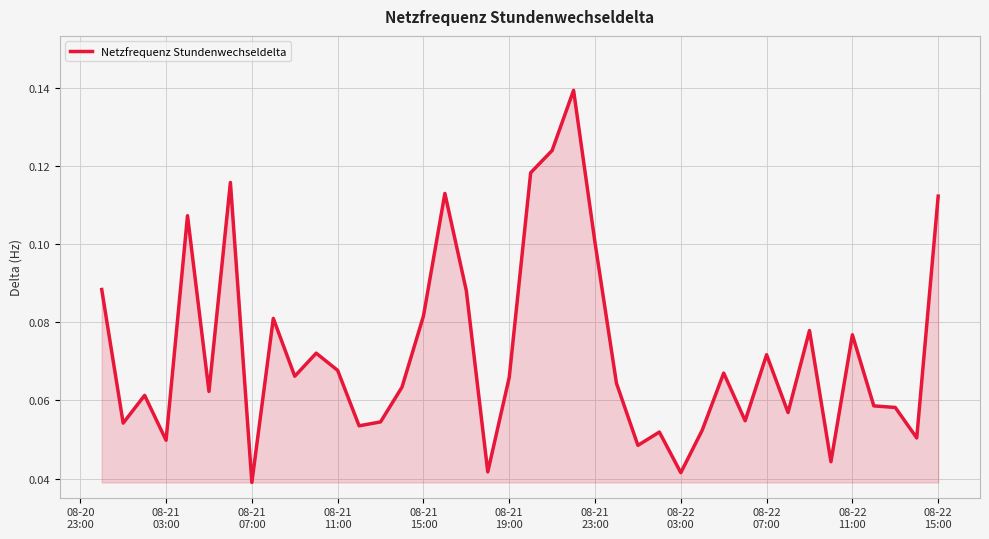

How many points are higher than both their immediate neighbors (excluding endpoints)?

12